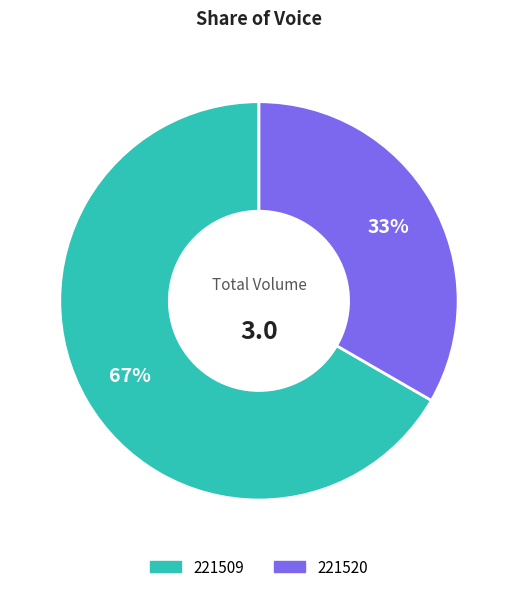

The 221509 slice represents 80% of the pie. True or false?

False